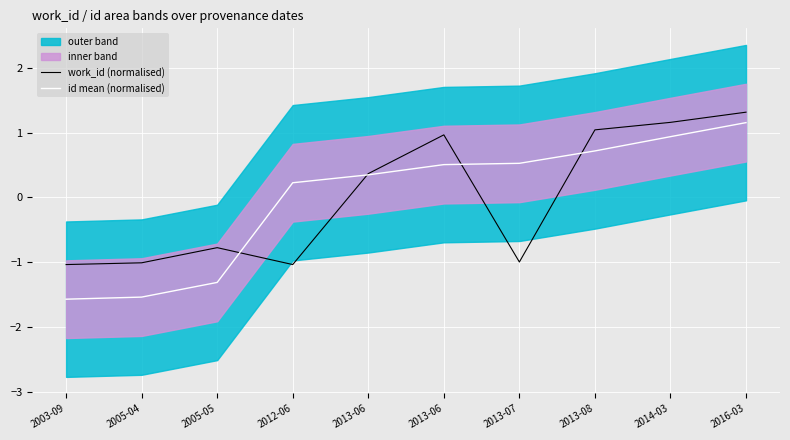

How many positive values does the id mean (normalised) series have?

7